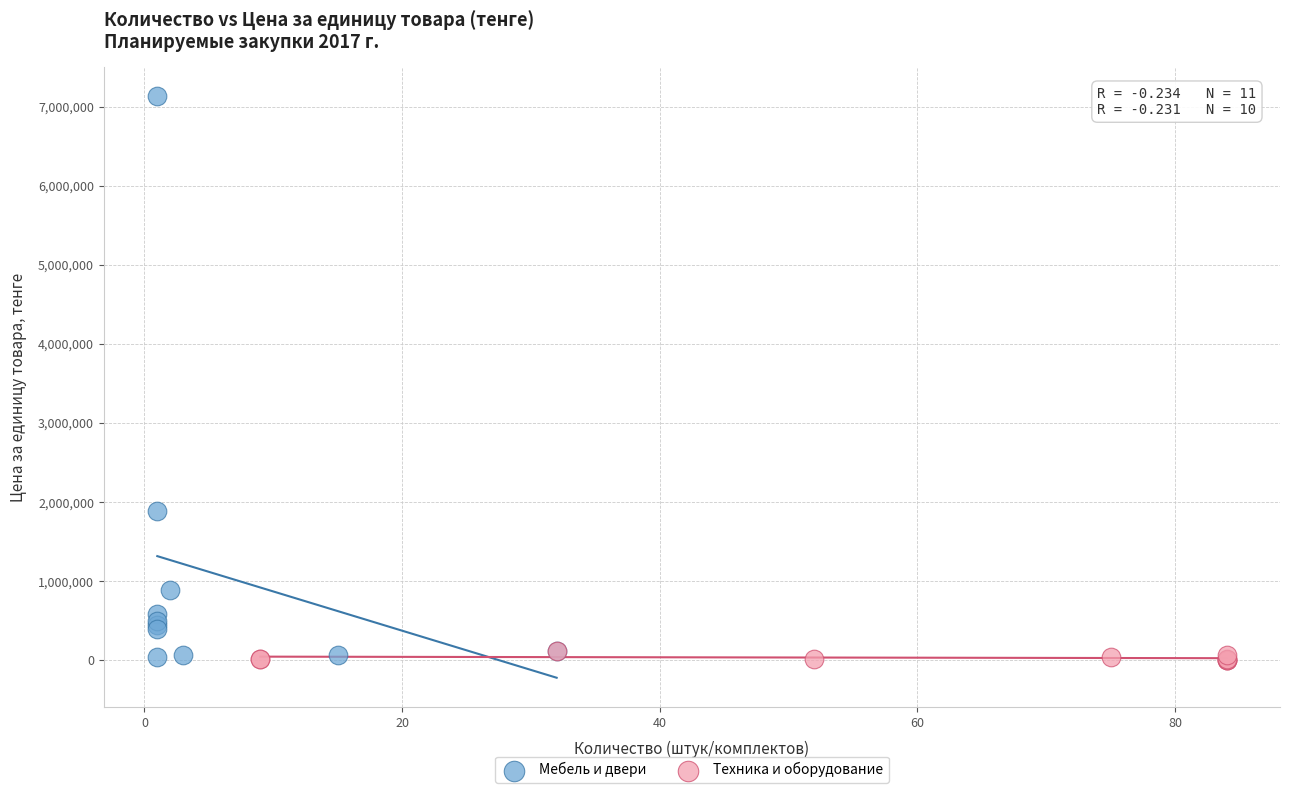

Which series has the widest spread of Y values?

Мебель и двери